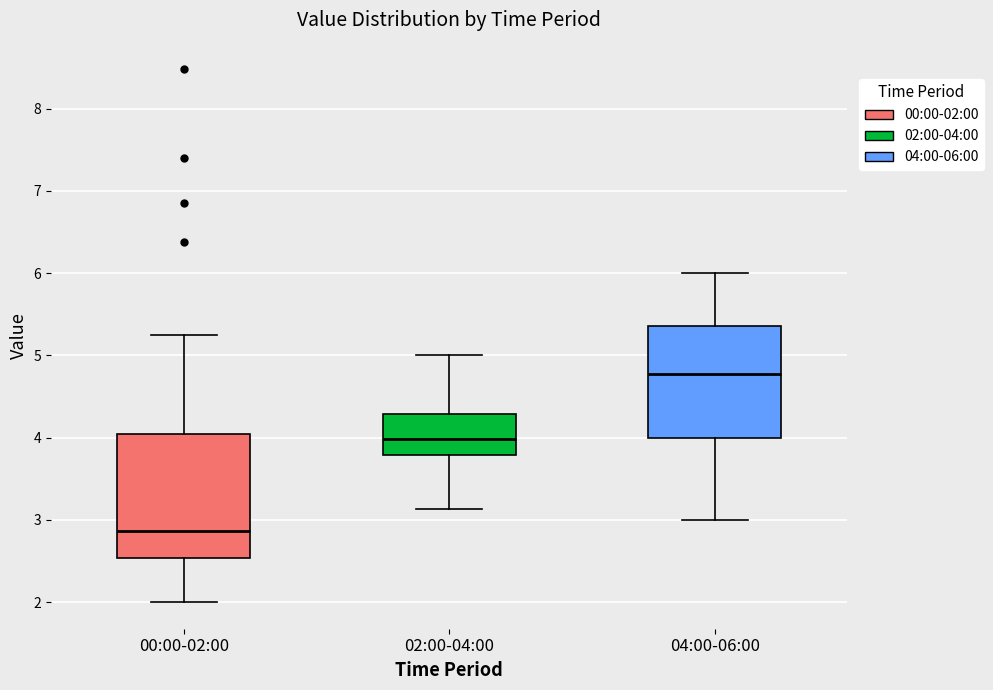

Which box's median line is the lowest?

00:00-02:00